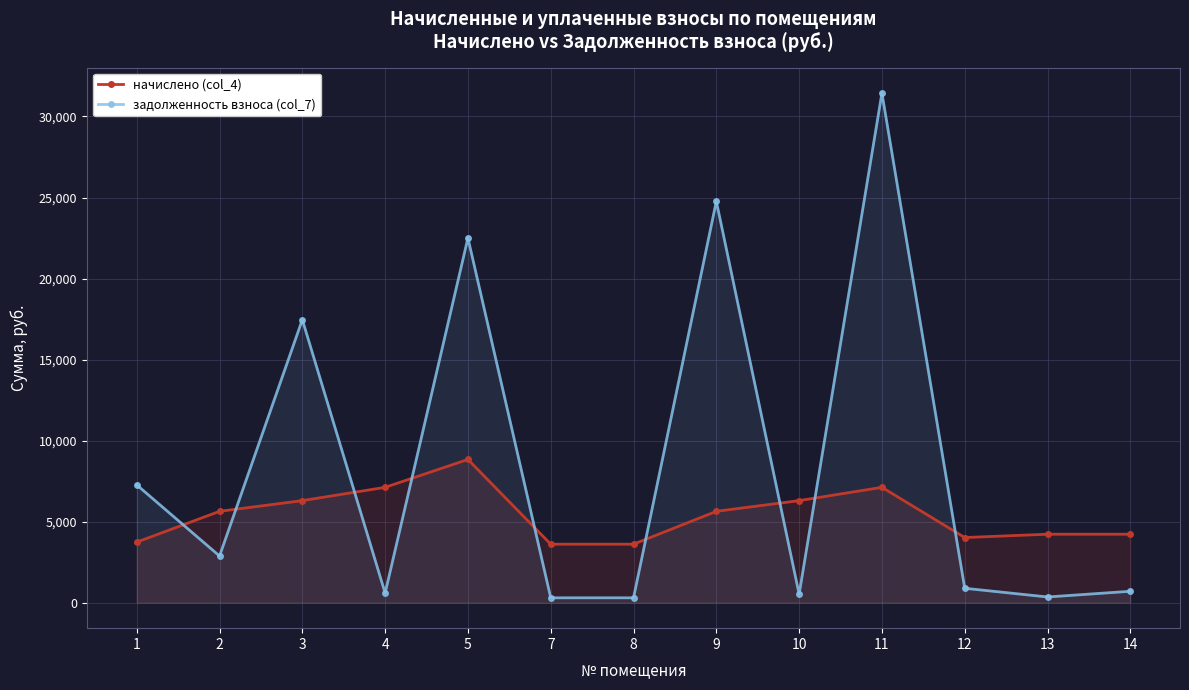

Where do начислено (col_4) and задолженность взноса (col_7) first cross each other?

1 and 2